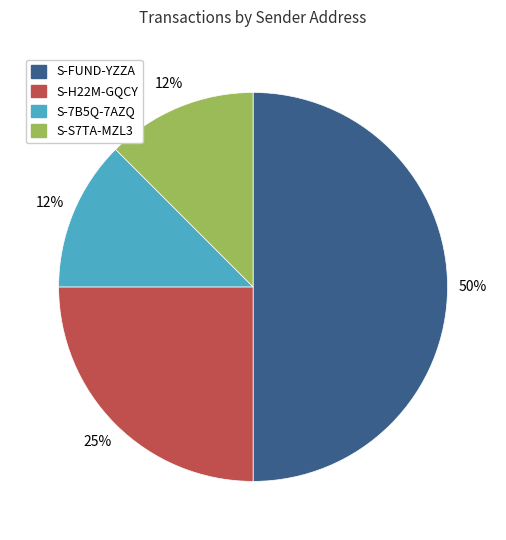

To the nearest percent, what is the average slice percentage?

25%